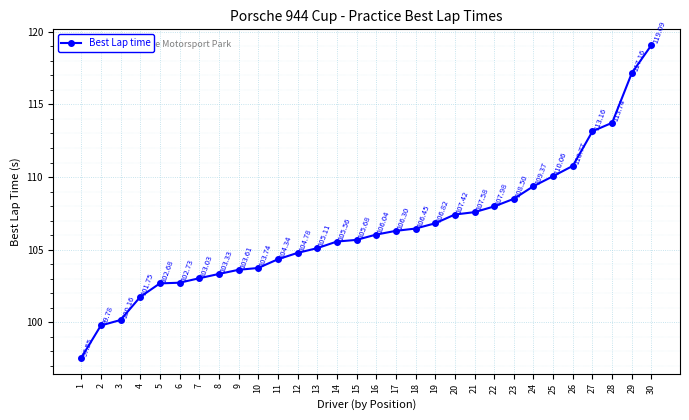

What is the value of the 15th point from the left?

105.7